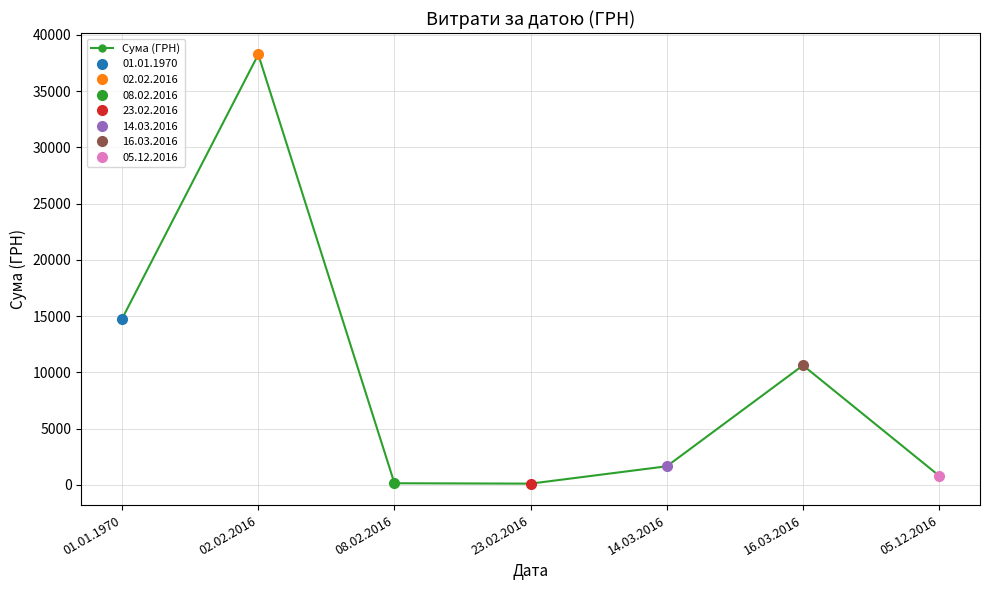

What is the label of the 3rd point from the right?

14.03.2016